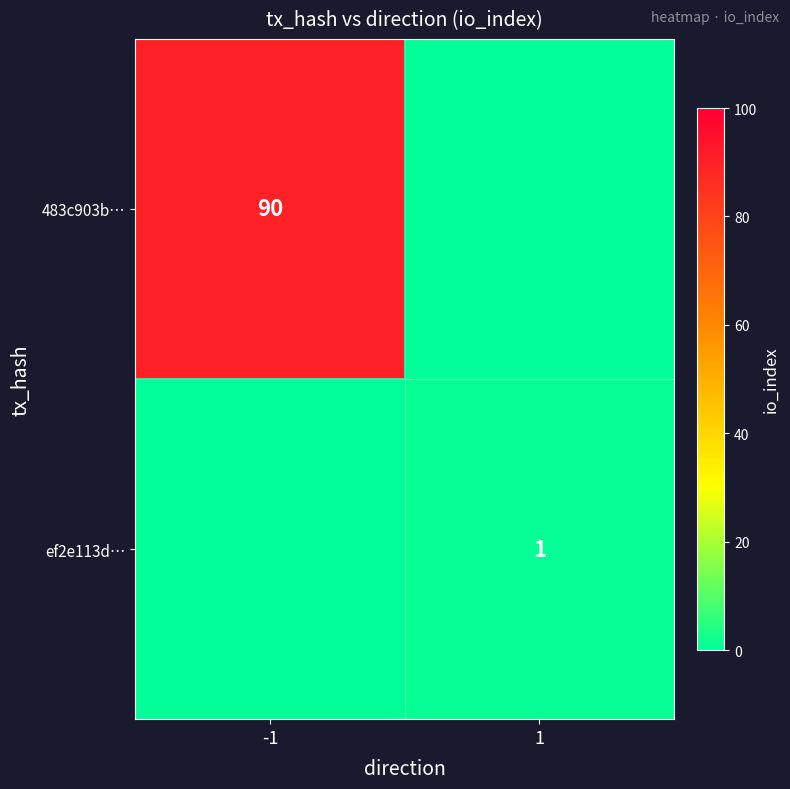

The 483c903b… series shows 22 at -1. True or false?

False